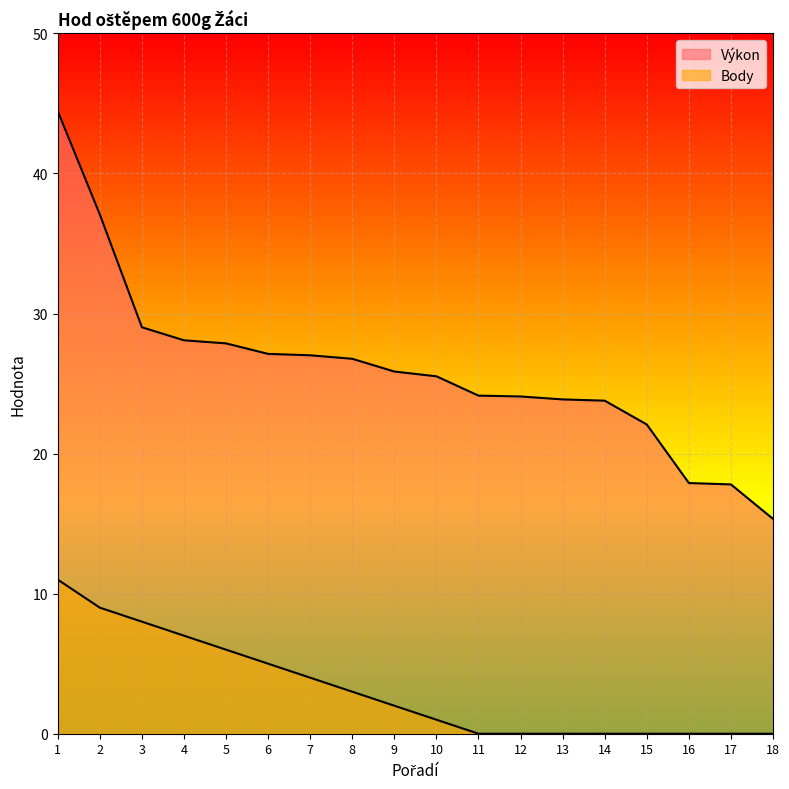

Where does the Výkon series first go above 25?

1